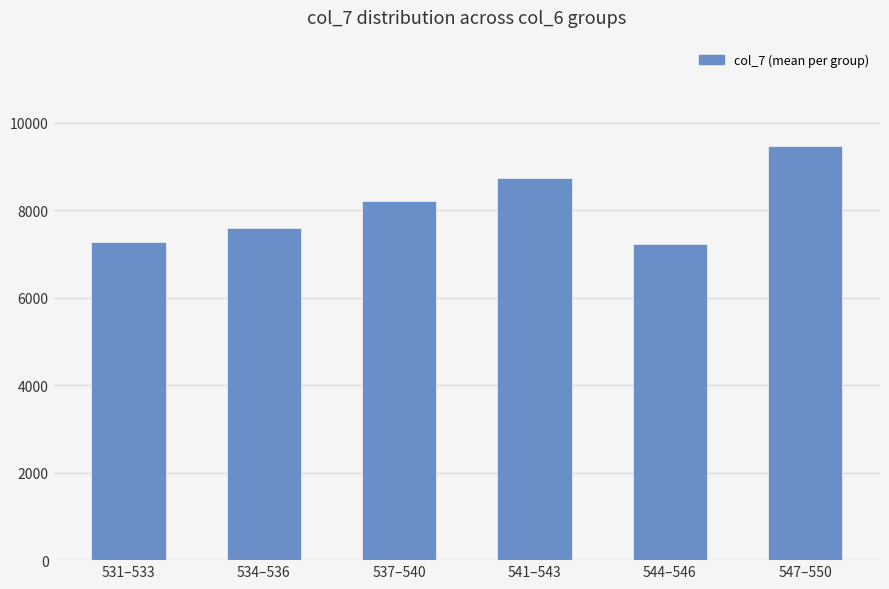

Is it true that the value at 547–550 is 3895?

False